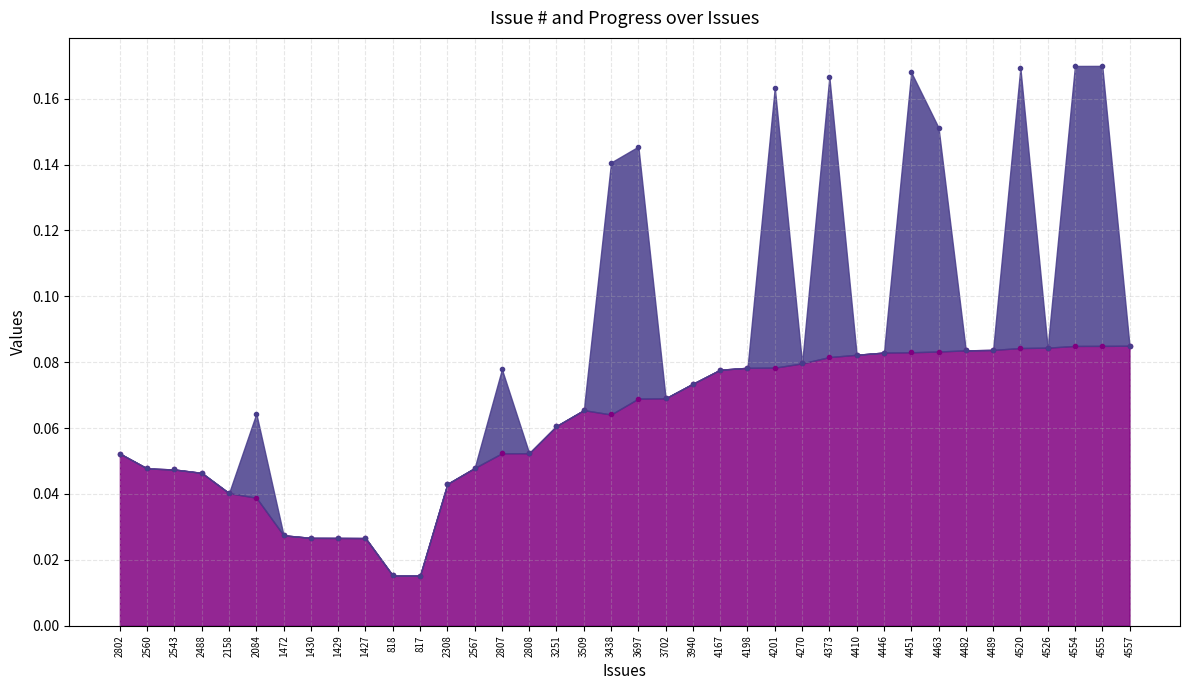

Is it true that the value at 4554 is 0.1?

True